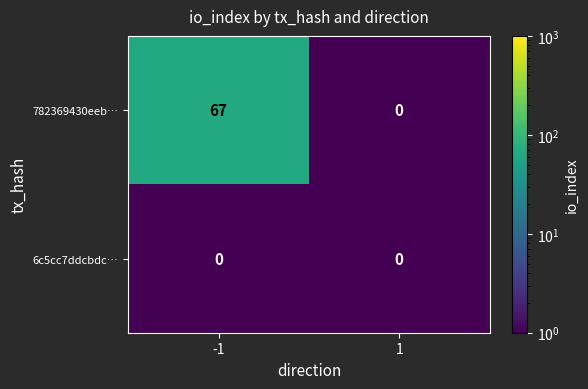

Which series changed the most between -1 and 1?

782369430eeb…